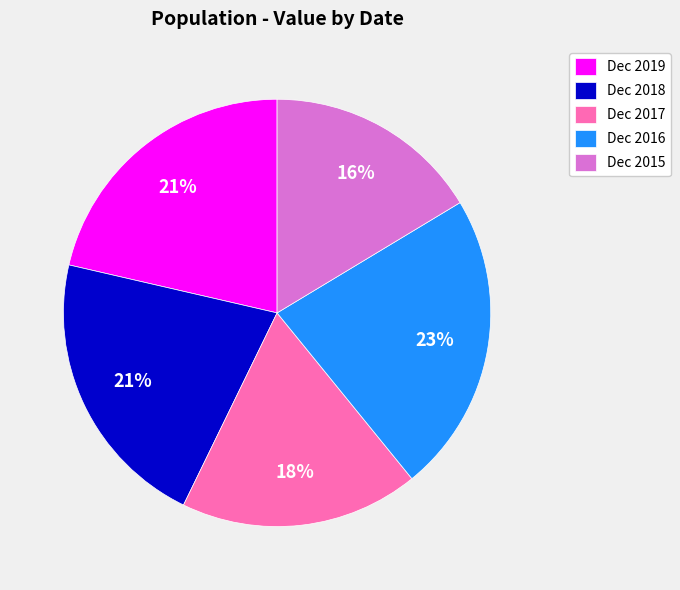

To the nearest percent, what is the difference between the Dec 2017 and Dec 2018 slice percentages?

3%